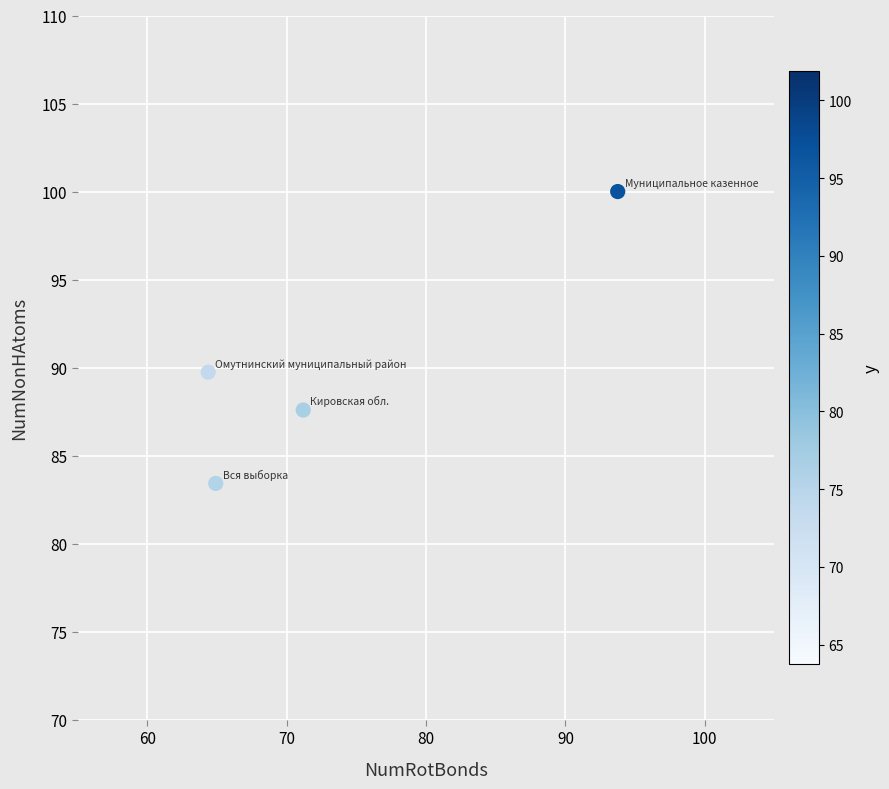

What is the average X value?

73.5